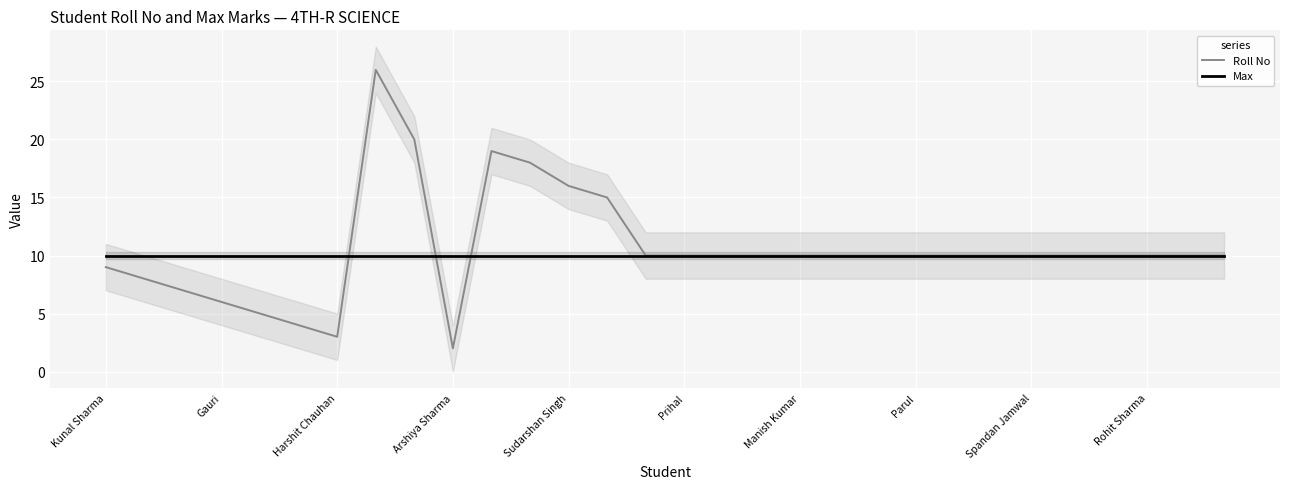

Reading left to right, what are all the values shown in this chart?

Roll No: 9	8	7	6	5	4	3	26	20	2	19	18	16	15	10	10	10	10	10	10	10	10	10	10	10	10	10	10	10	10
Max: 10	10	10	10	10	10	10	10	10	10	10	10	10	10	10	10	10	10	10	10	10	10	10	10	10	10	10	10	10	10